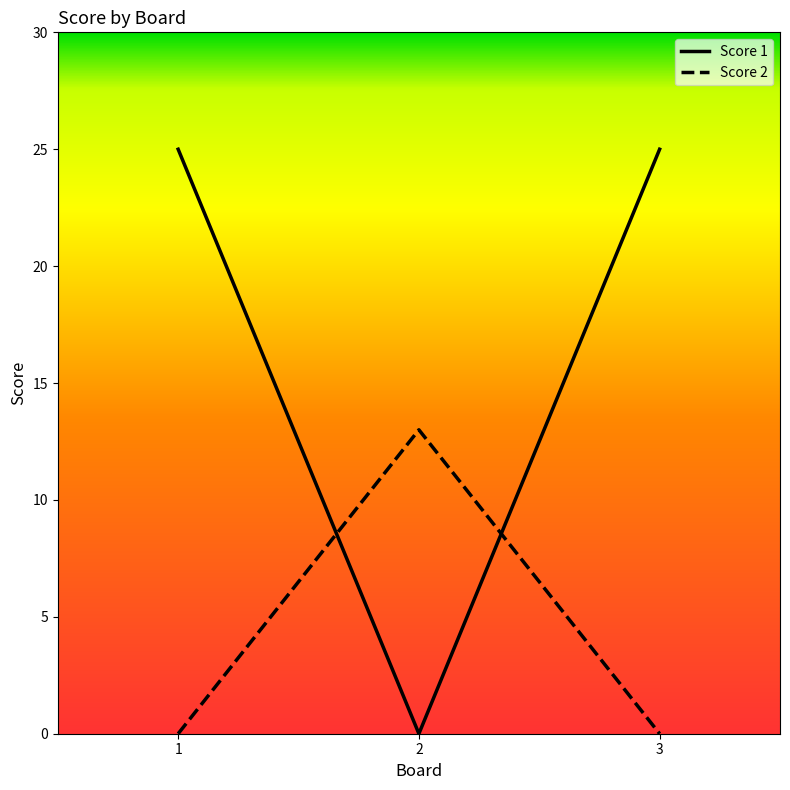

The Score 2 series shows 13 at 2. True or false?

True